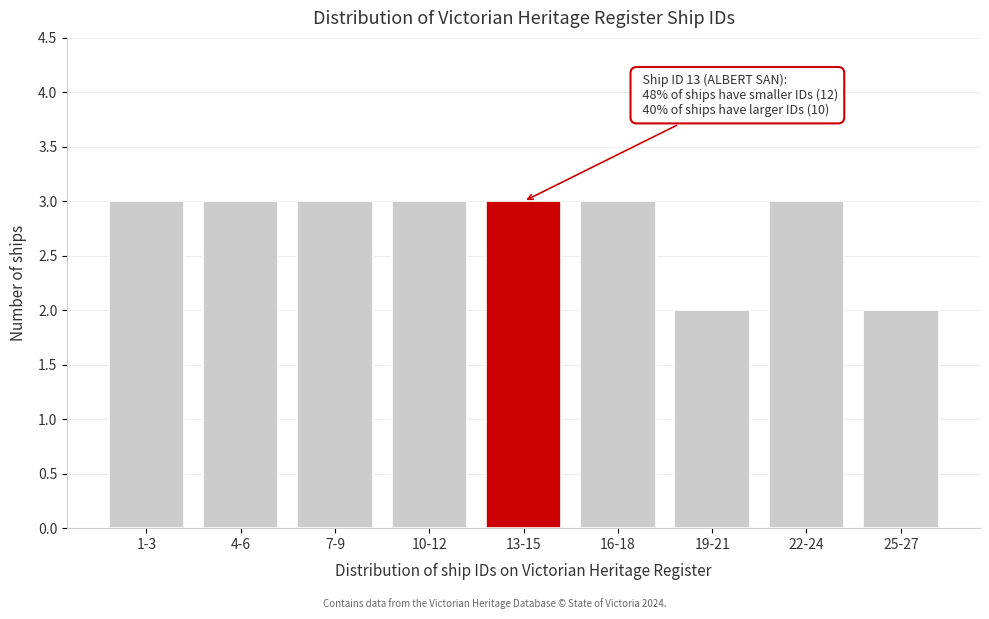

Reading right to left, list all the values displayed in this chart.

25-27=2	22-24=3	19-21=2	16-18=3	13-15=3	10-12=3	7-9=3	4-6=3	1-3=3